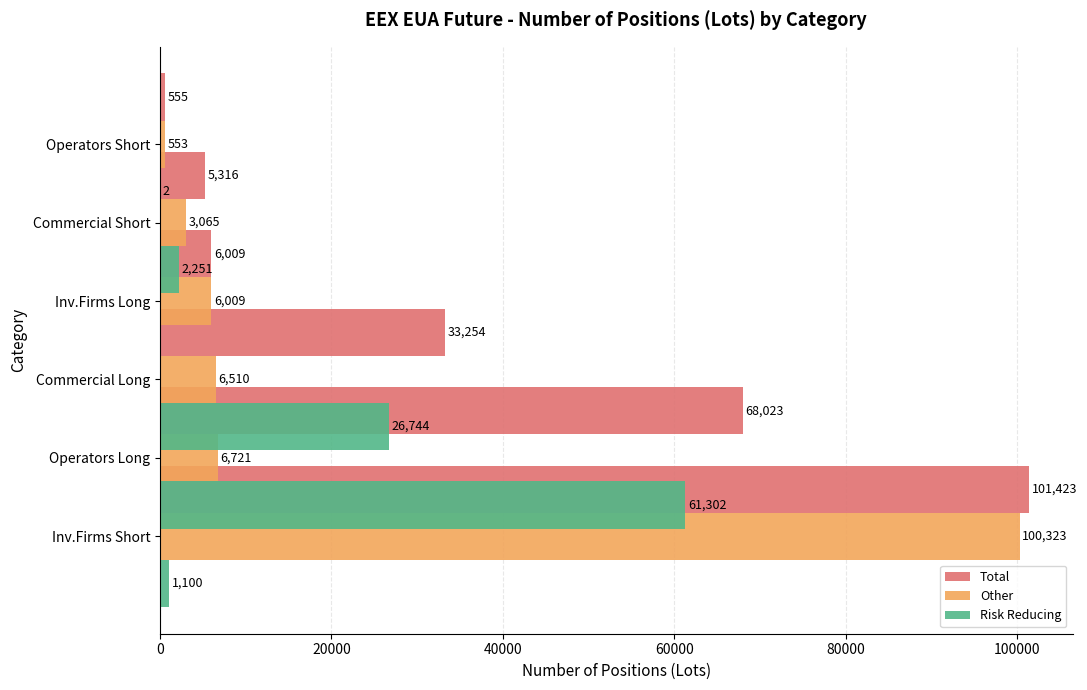

List the series in order of their peak value, lowest first.

Risk Reducing, Other, Total